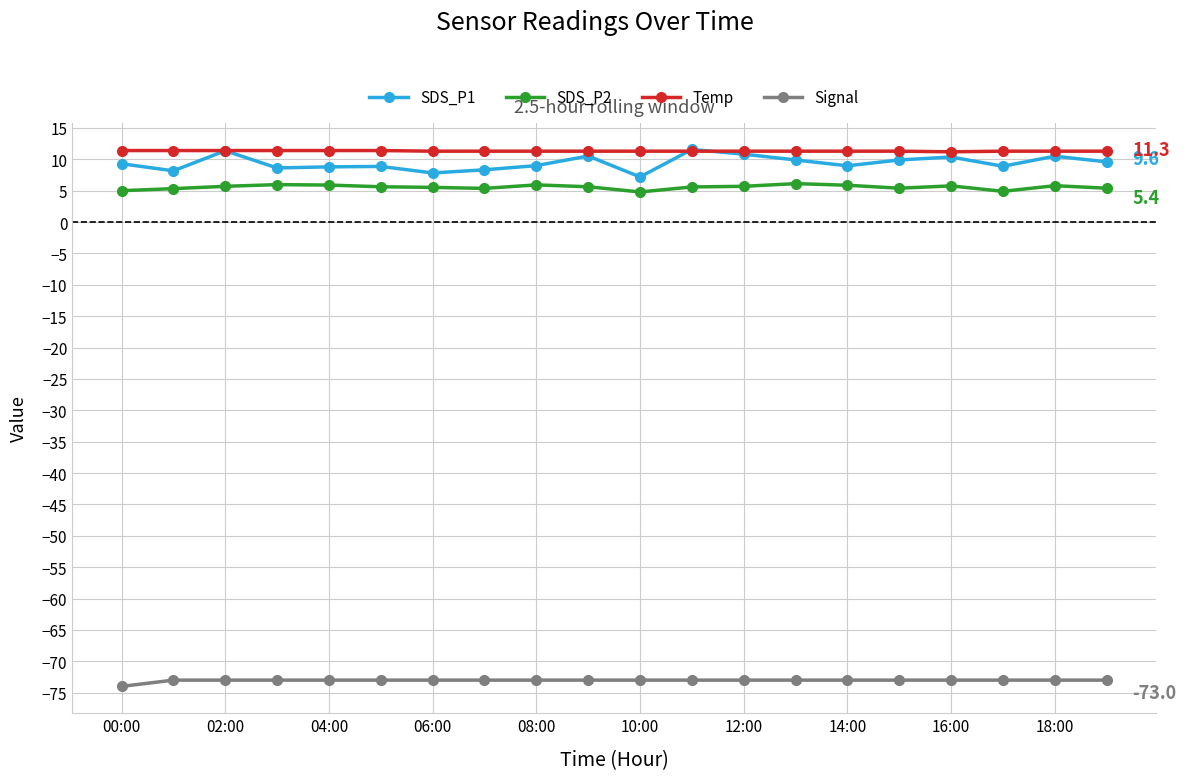

True or false: SDS_P1 has more than 0 interior local peaks.

True